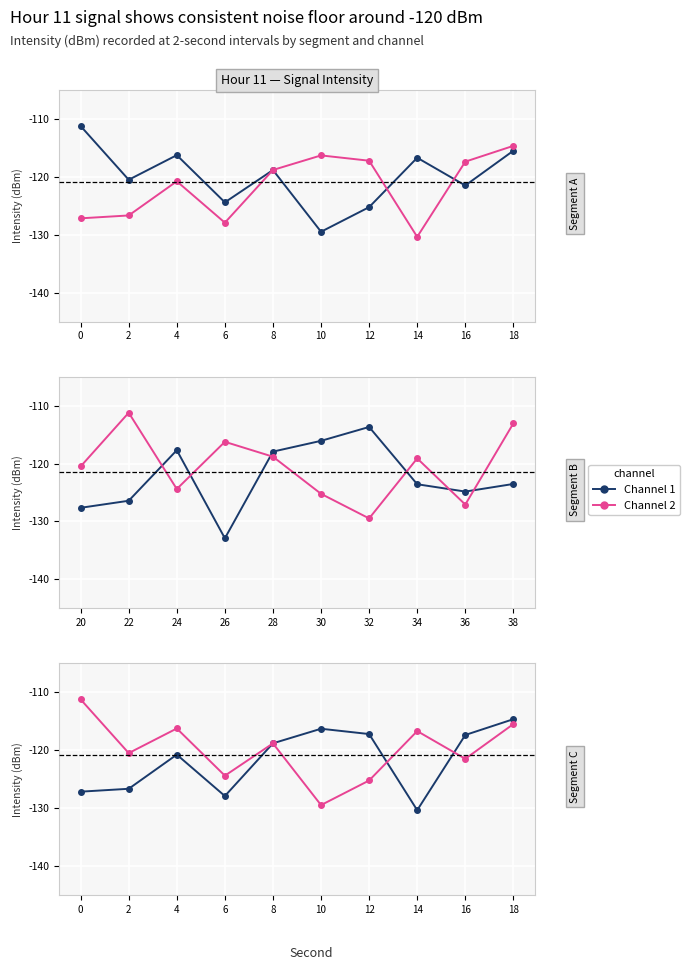

What is the value of the Channel 1 point at the 2nd from the left?

-126.7